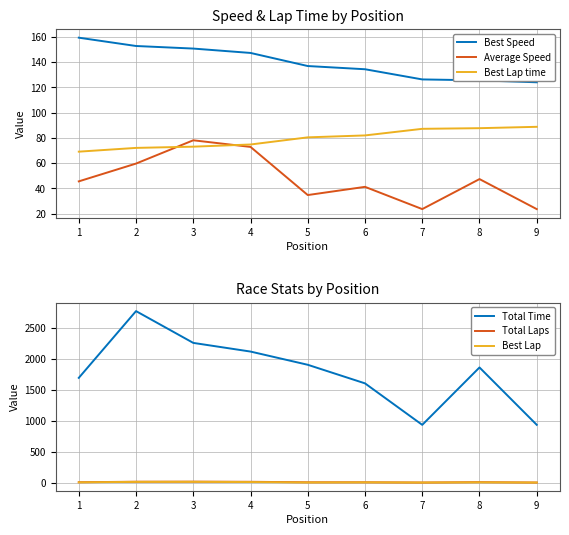

True or false: Total Time and Best Lap time intersect in this chart.

False